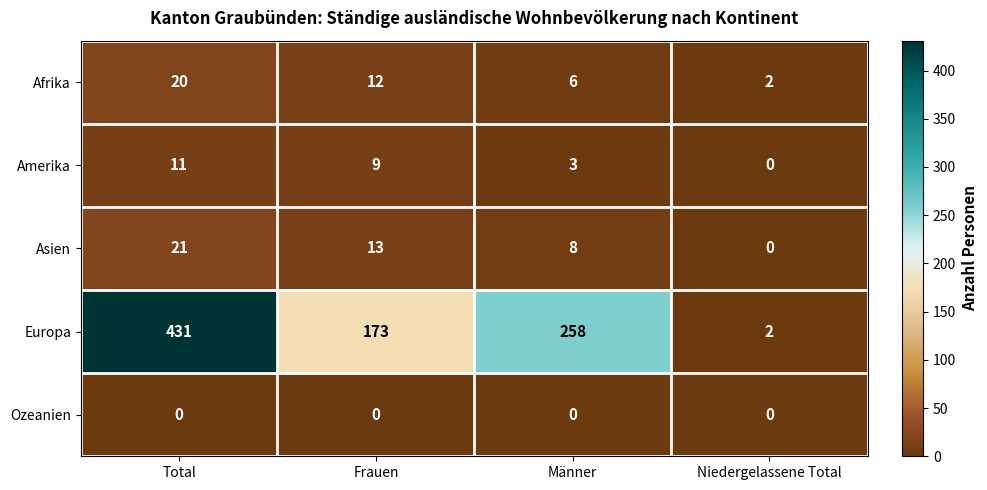

Count the number of categories in the chart.

4